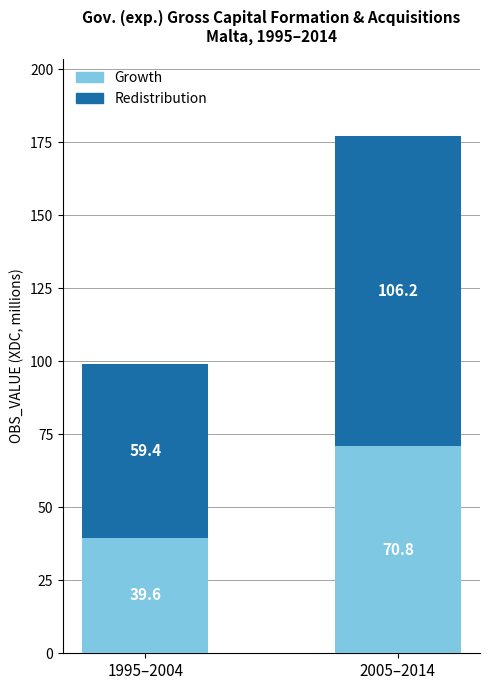

What is the difference between the Growth values at 2005–2014 and 1995–2004?

31.2